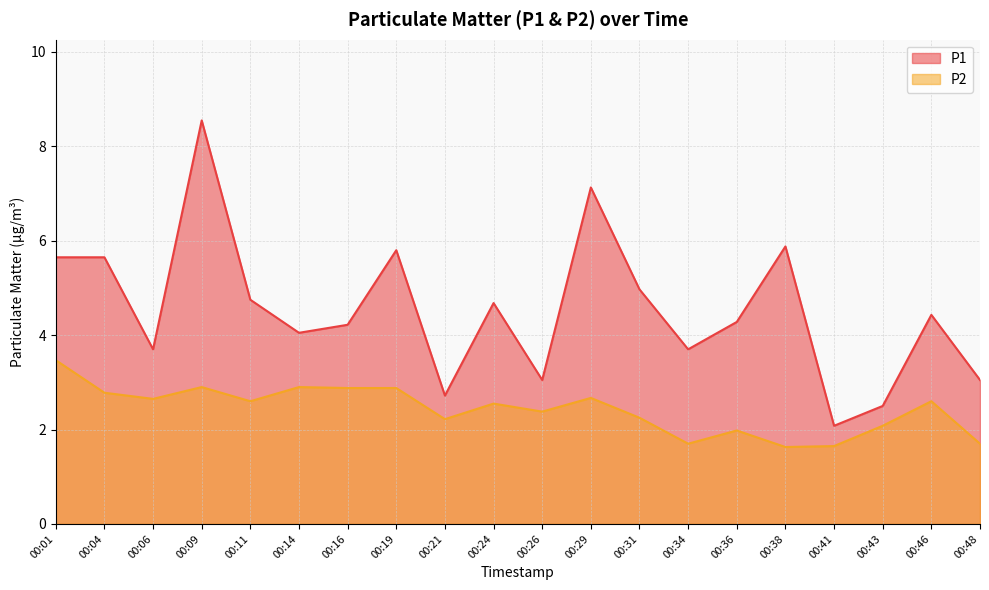

What is the value of the P2 point at the 4th from the left?

2.9